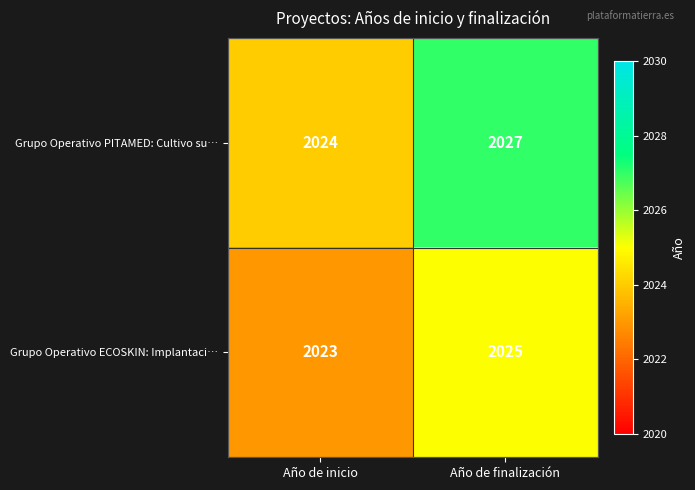

Which series has the widest spread of values?

Grupo Operativo PITAMED: Cultivo su…